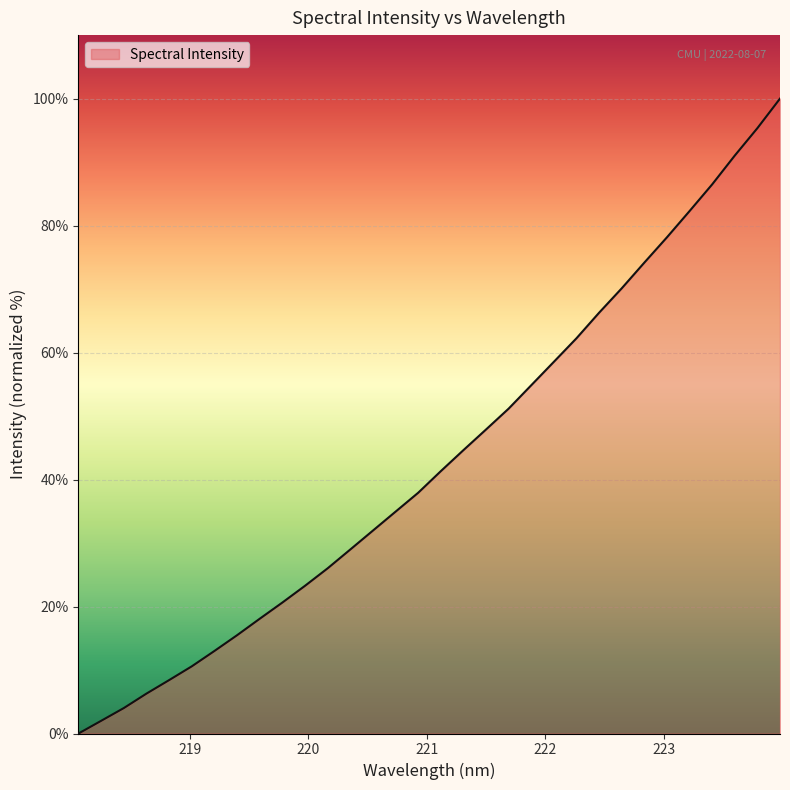

What is the greatest value displayed?

100.0